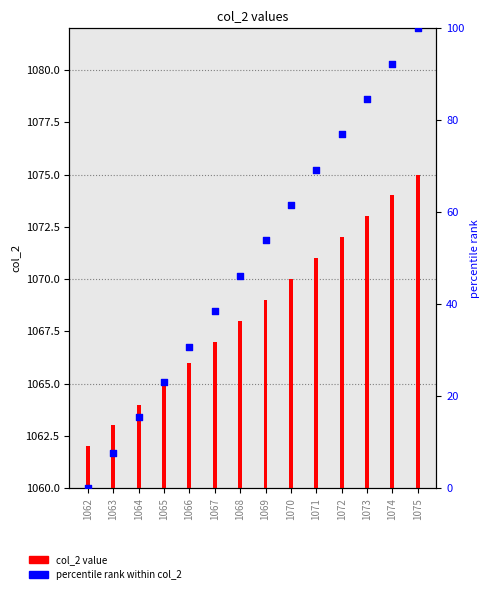

What are all the series names shown in the legend?

col_2 value, percentile rank within col_2